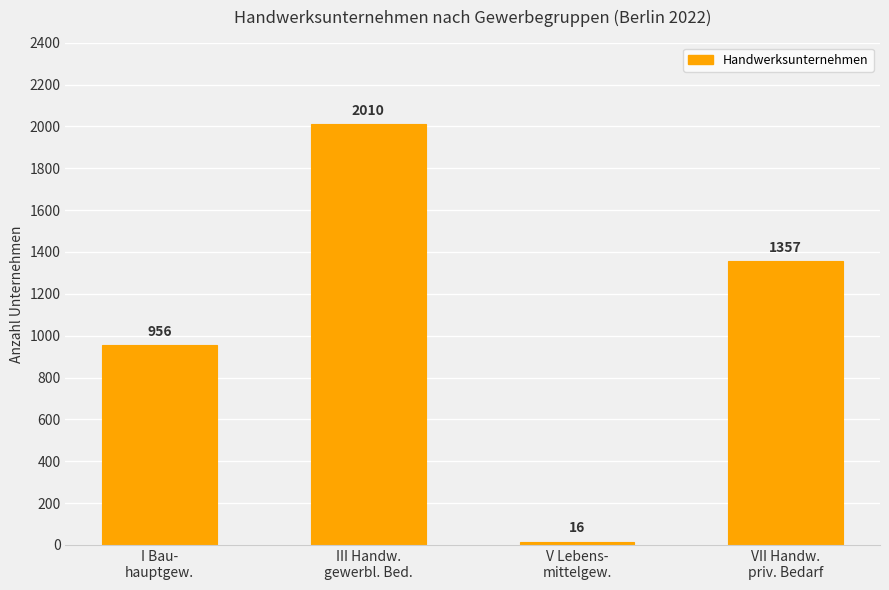

Does the chart contain any negative values?

No